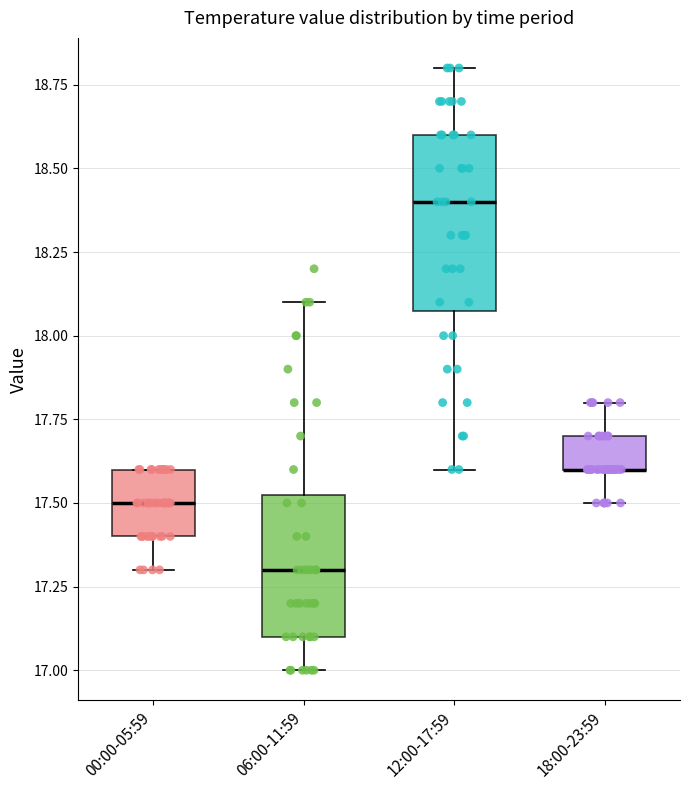

Reading left to right, read every box against the y-axis: the position of its median line, the range the box covers, and the ends of its whiskers. The values are not printed on the chart, so give them approximately, as read against the axis.

00:00-05:59: median 17.50, box 17.40 to 17.60, whiskers 17.30 to 17.60
06:00-11:59: median 17.30, box 17.10 to 17.55, whiskers 17.00 to 18.10
12:00-17:59: median 18.40, box 18.10 to 18.60, whiskers 17.60 to 18.80
18:00-23:59: median 17.60 (drawn on the box's lower edge), box 17.60 to 17.70, whiskers 17.50 to 17.80